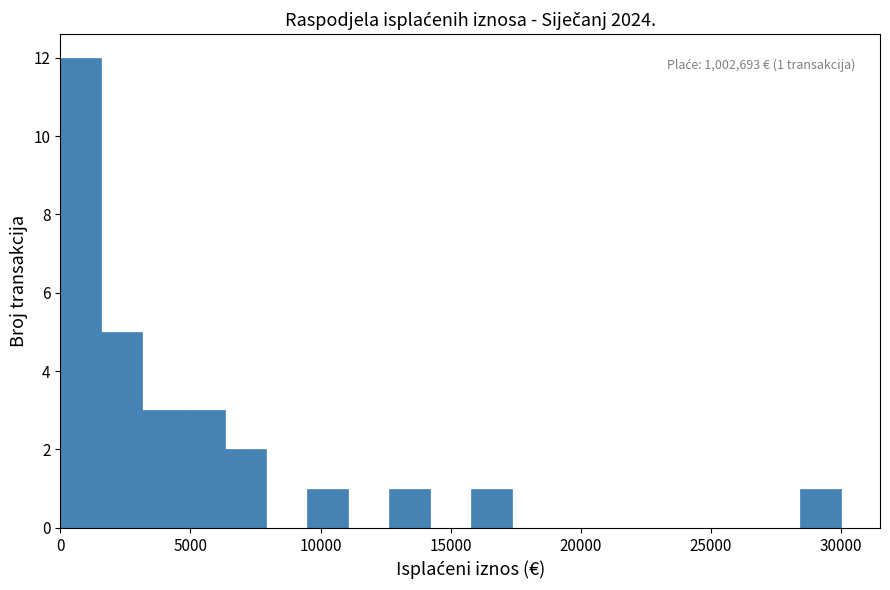

Read against the x-axis, roughly where is the centre of the tallest bar?

1000